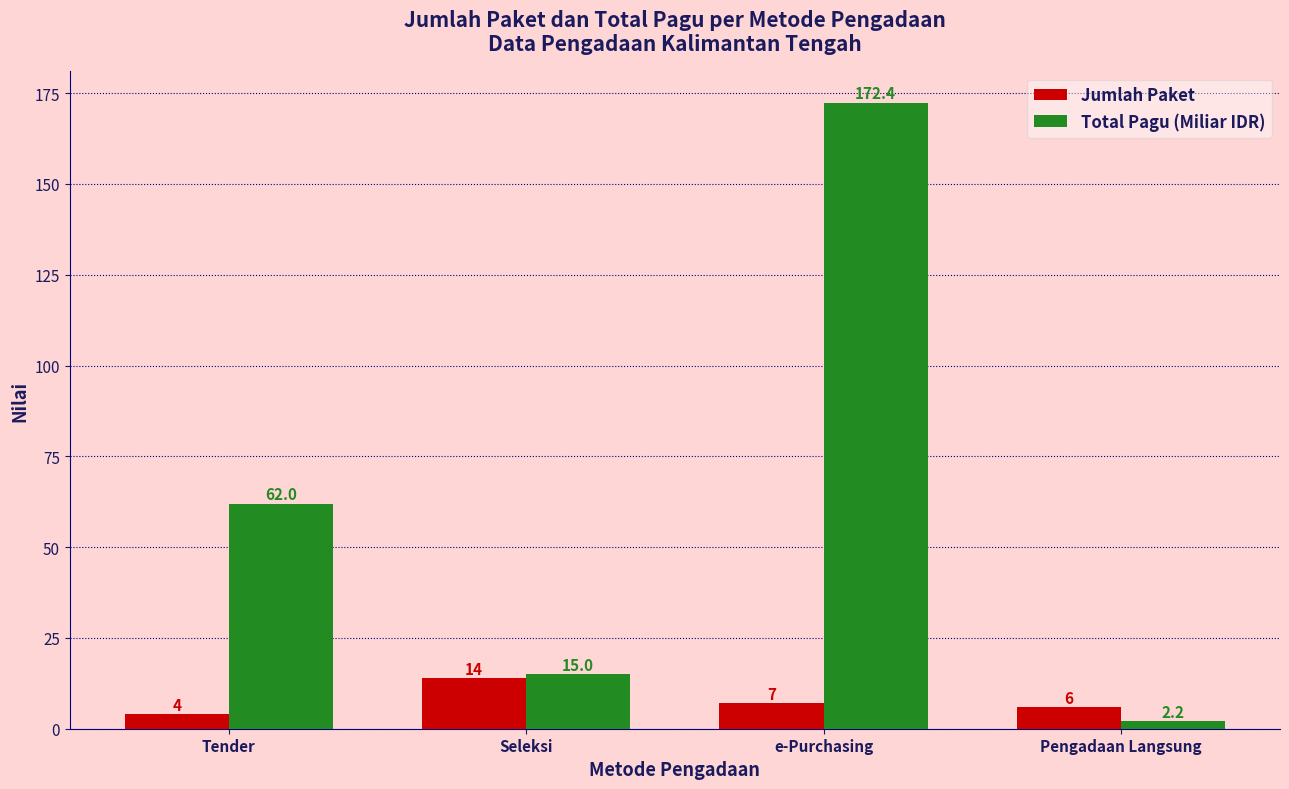

What position from the left is Seleksi?

2